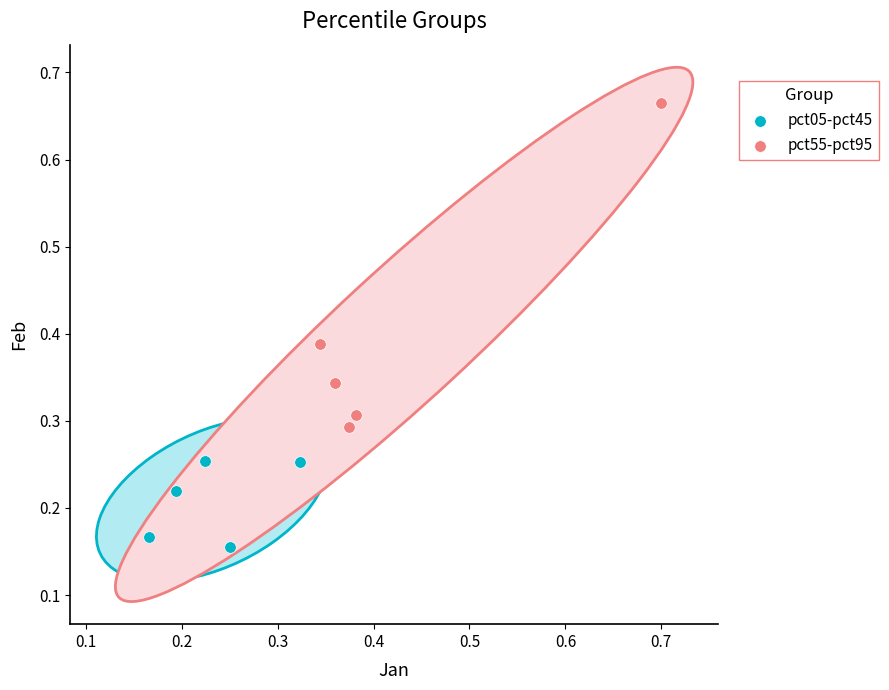

Which series contains the lowest Y value?

pct05-pct45